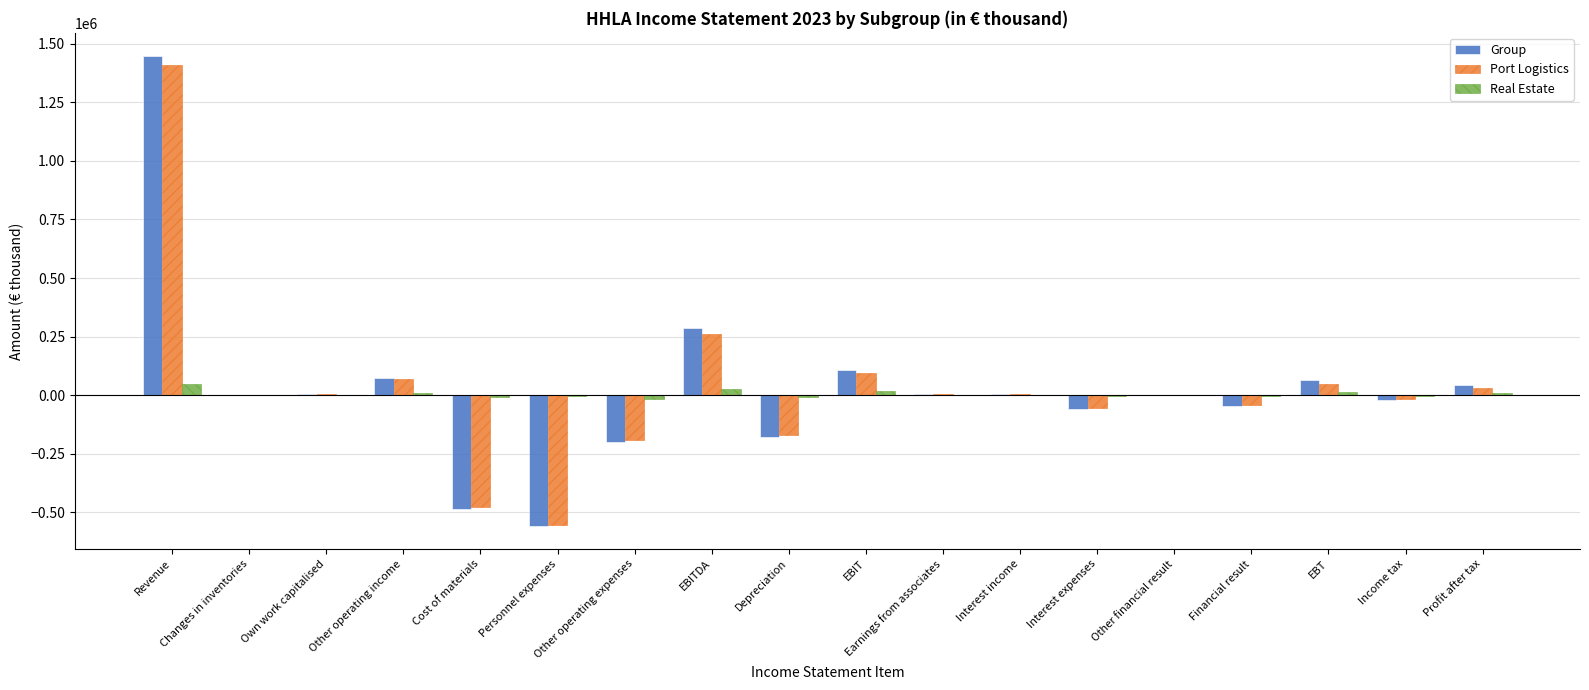

How many groups of bars are there?

18